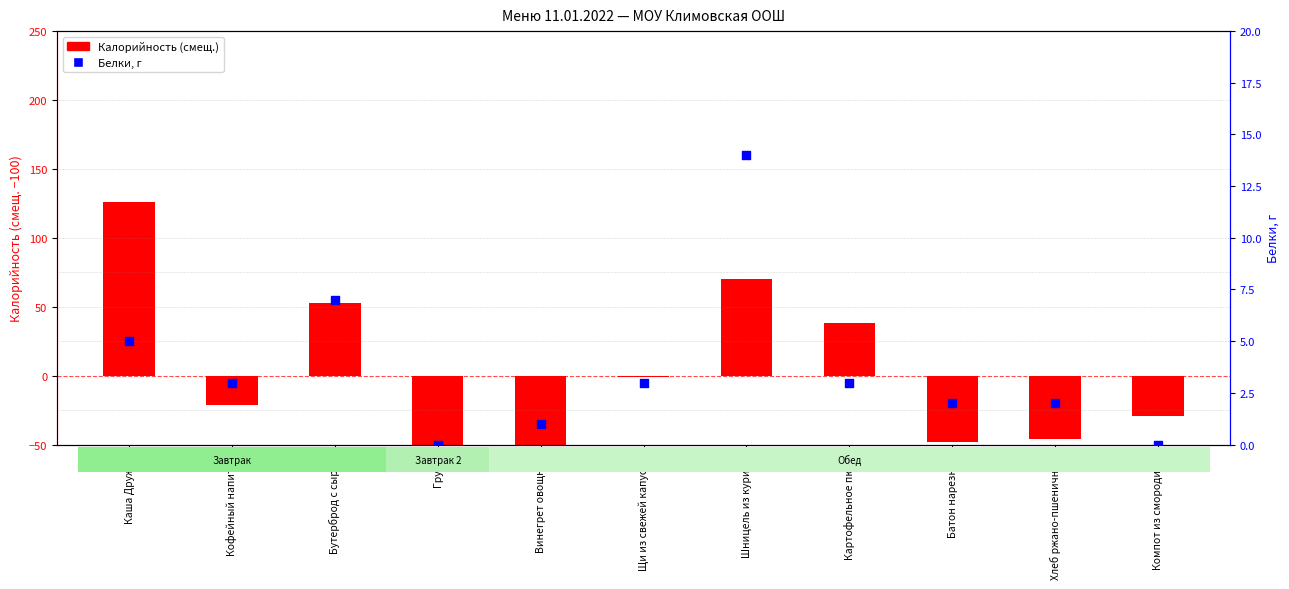

Which series contains the lowest Y value?

Калорийность (смещ.)